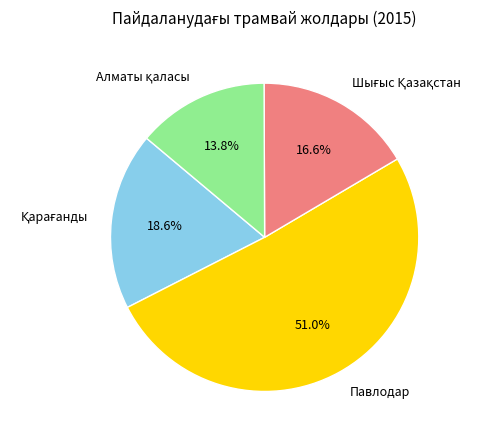

What is the largest slice in the pie chart?

Павлодар